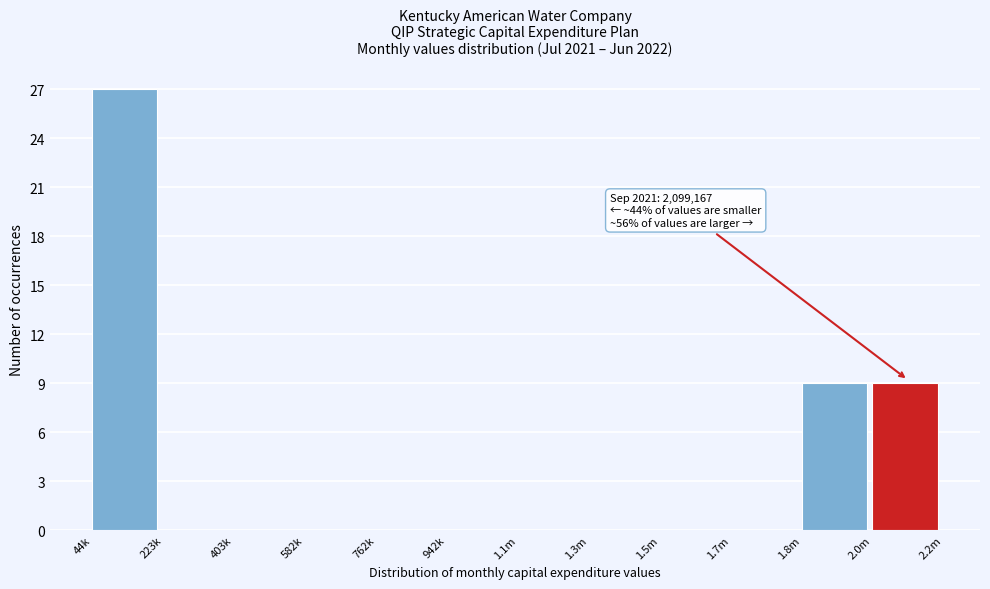

Reading right to left, list all the values displayed in this chart.

2.0m=9	1.8m=9	1.7m=0	1.5m=0	1.3m=0	1.1m=0	942k=0	762k=0	582k=0	403k=0	223k=0	44k=27